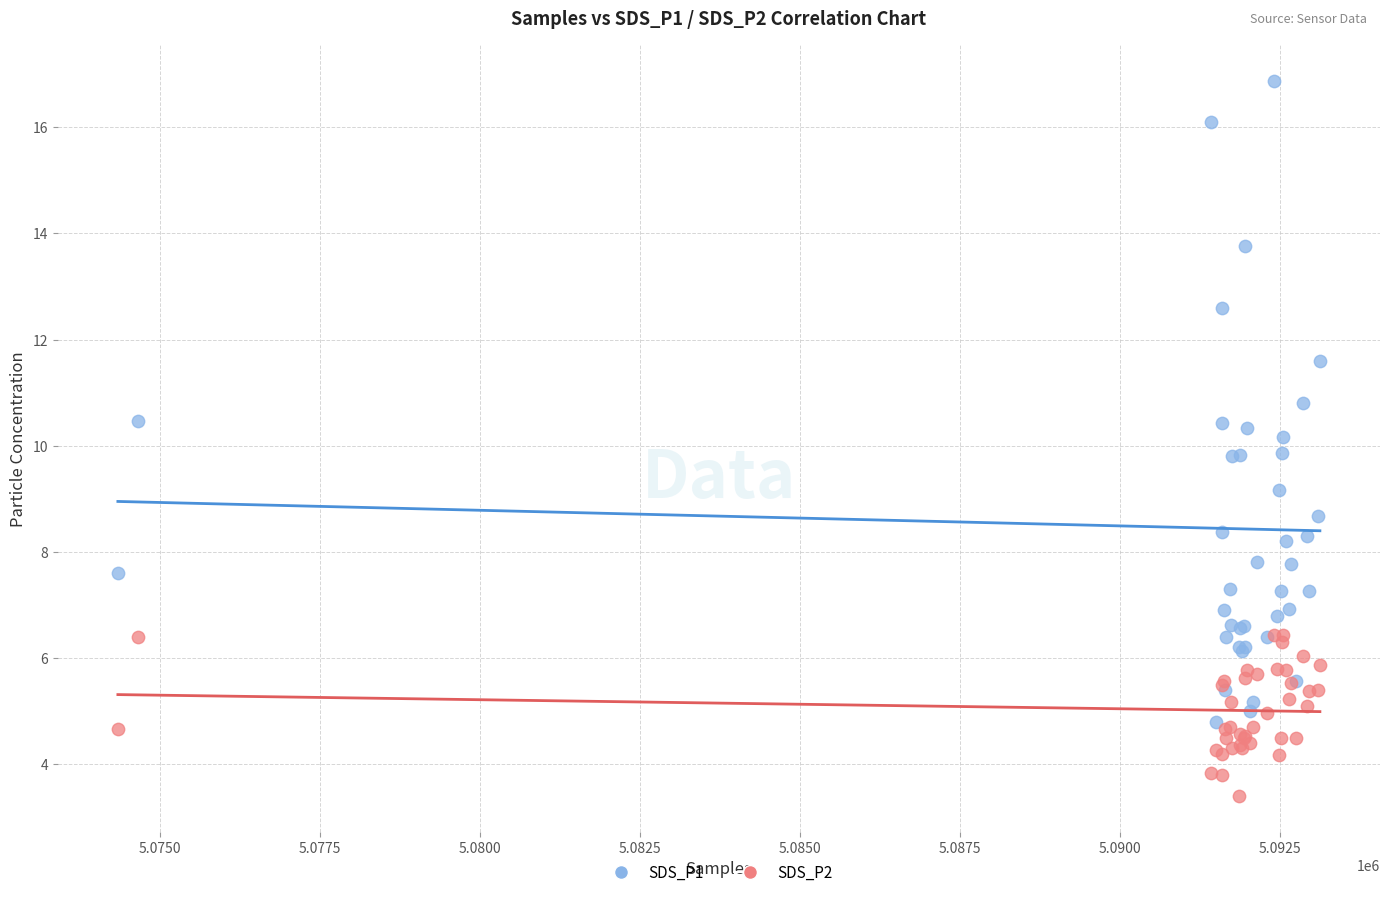

What are all the series names shown in the legend?

SDS_P1, SDS_P2